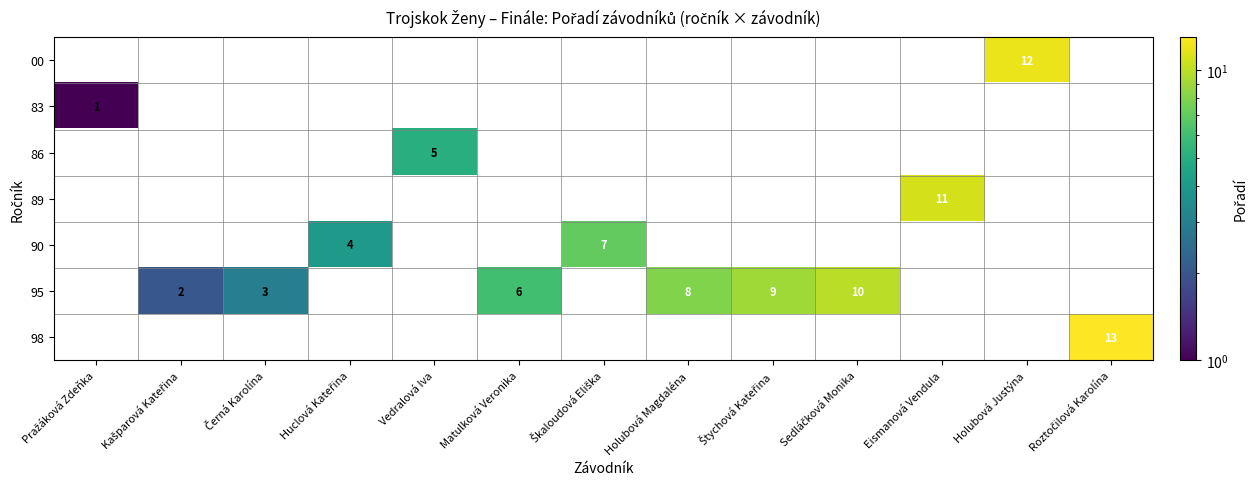

True or false: 95 has a value of 5 at Holubová Magdaléna.

False